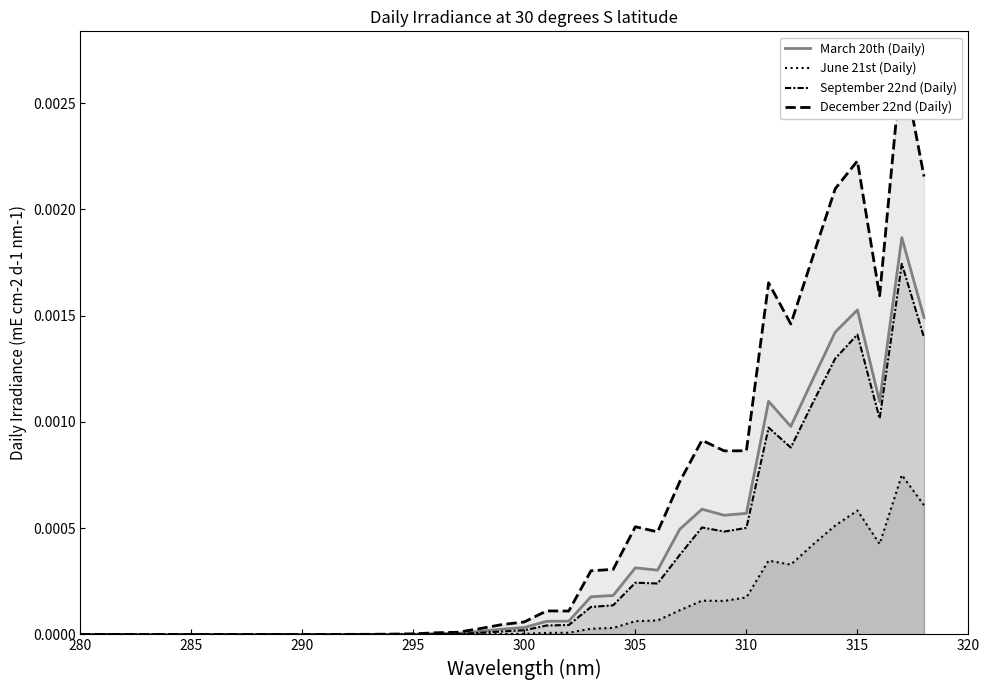

Is it true that December 22nd (Daily) equals 0.0 at 13?

False